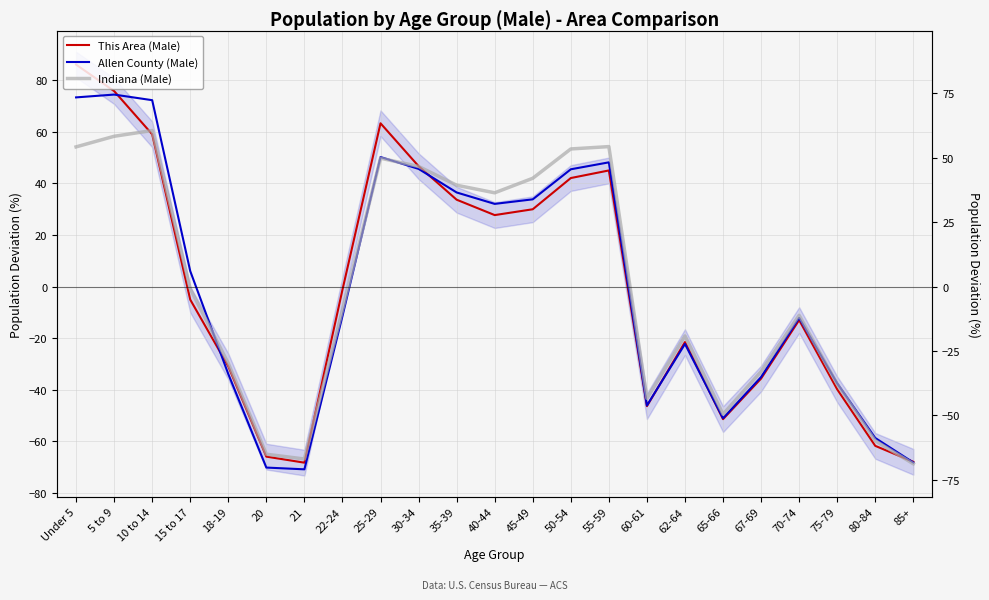

At which category does Allen County (Male) reach its first local valley?

21